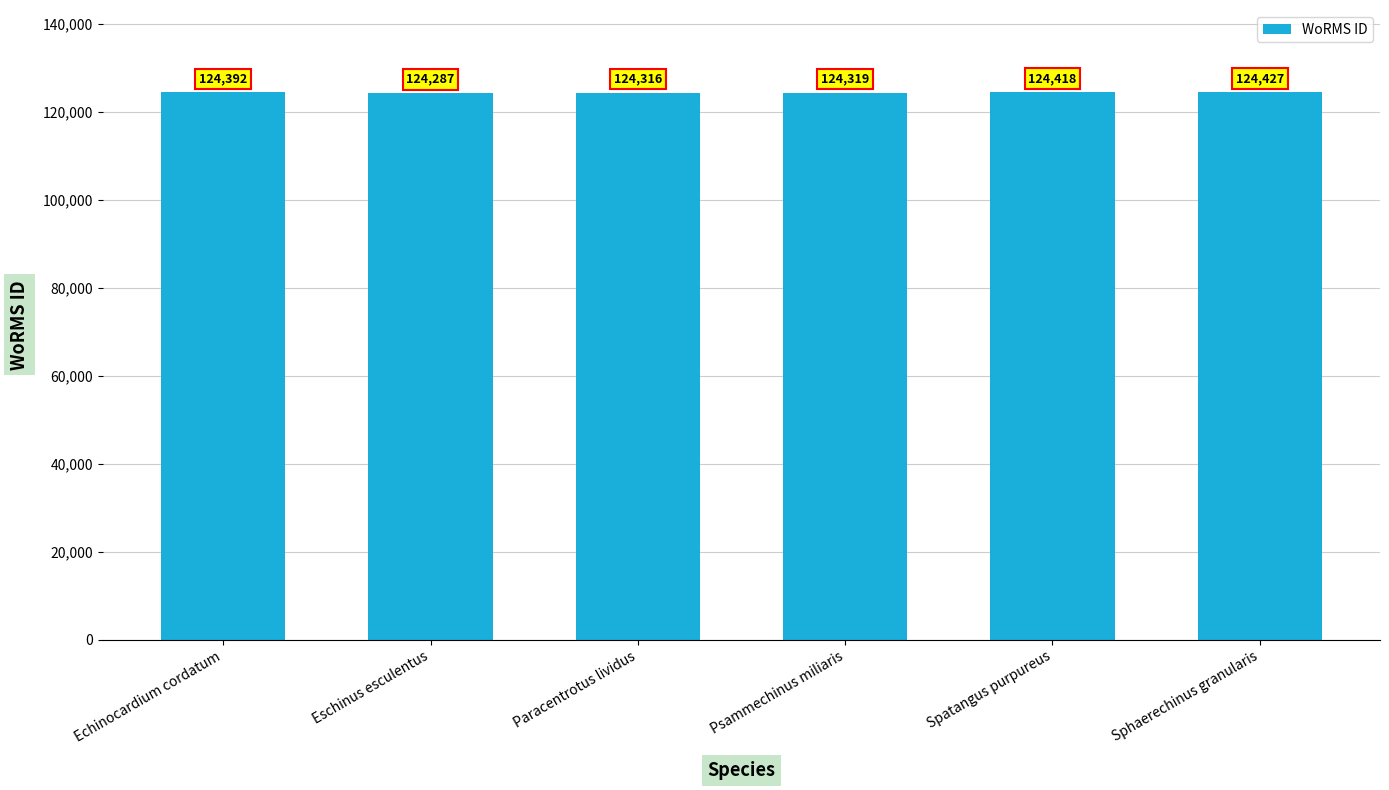

List the labels in order of value, largest first.

Sphaerechinus granularis, Spatangus purpureus, Echinocardium cordatum, Psammechinus miliaris, Paracentrotus lividus, Eschinus esculentus